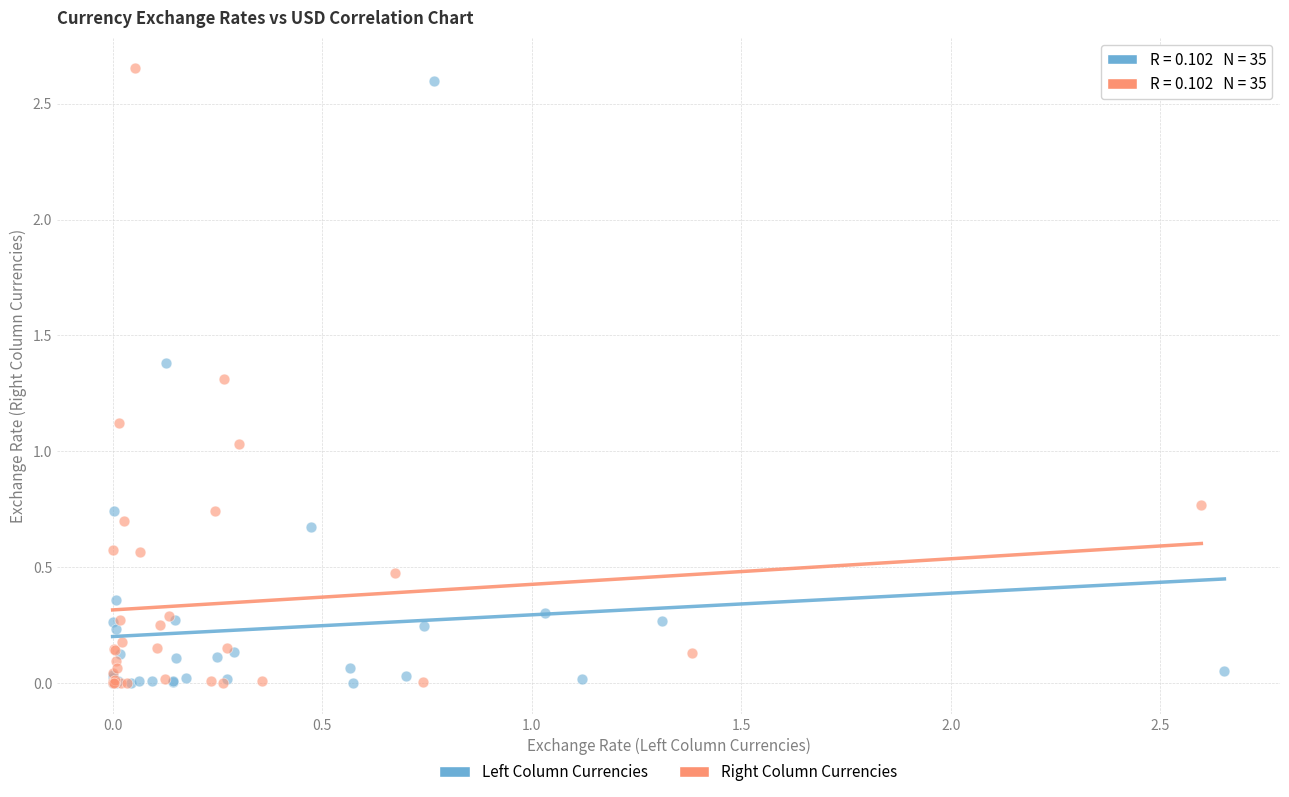

Which series reaches the maximum Y coordinate?

Right Column Currencies